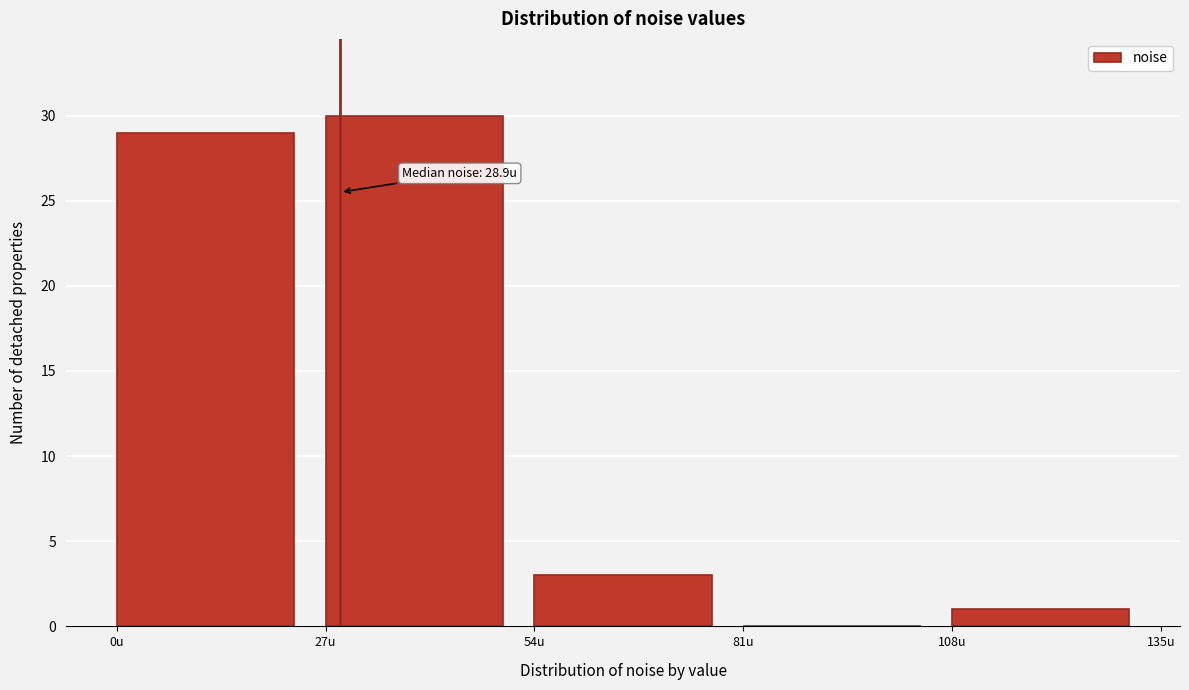

Over which range of the x-axis is the bar tallest?

27 to 54